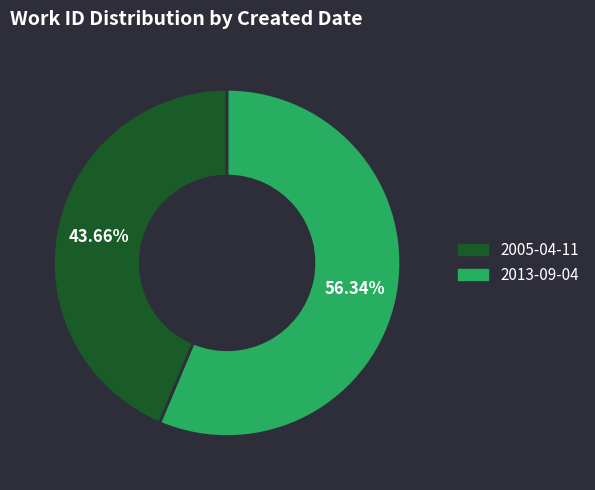

How much of the chart is everything except 2013-09-04?

43.7%